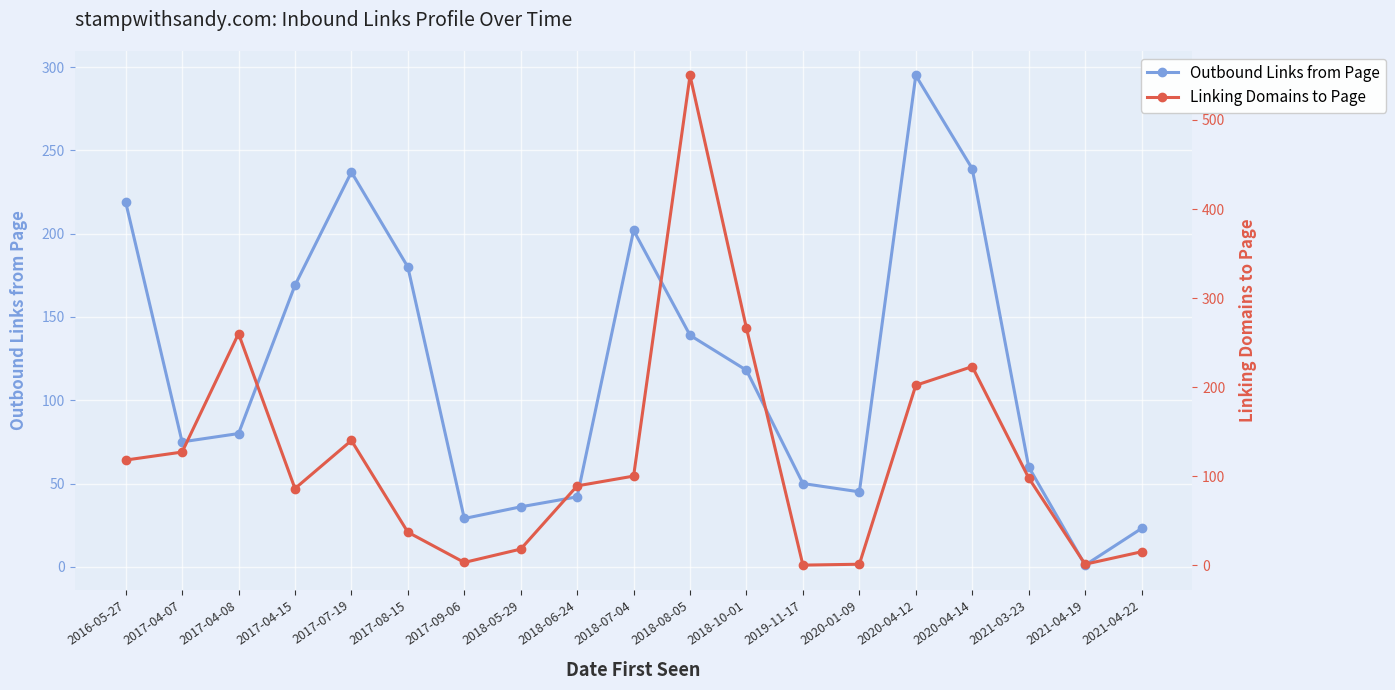

What is the difference between the second highest and minimum values in the Outbound Links from Page series?

238